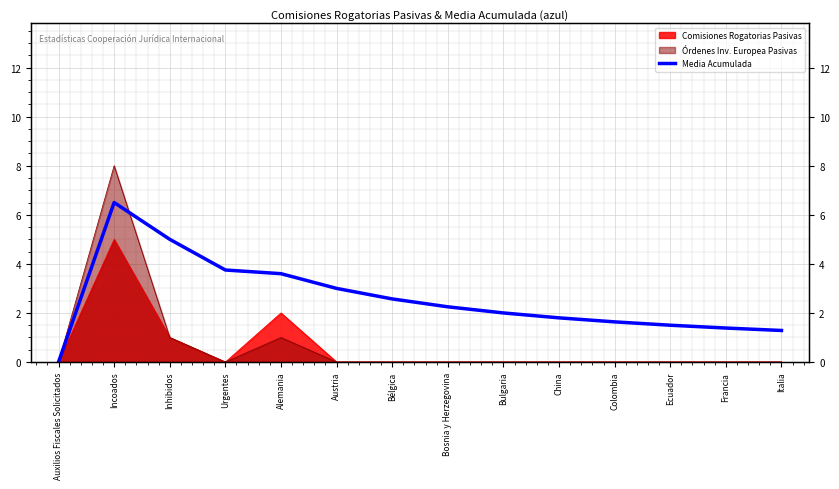

Reading left to right, what are all the values shown in this chart?

Auxilios Fiscales Solicitados=0.0	Incoados=6.5	Inhibidos=5.0	Urgentes=3.8	Alemania=3.6	Austria=3.0	Bélgica=2.6	Bosnia y Herzegovina=2.2	Bulgaria=2.0	China=1.8	Colombia=1.6	Ecuador=1.5	Francia=1.4	Italia=1.3